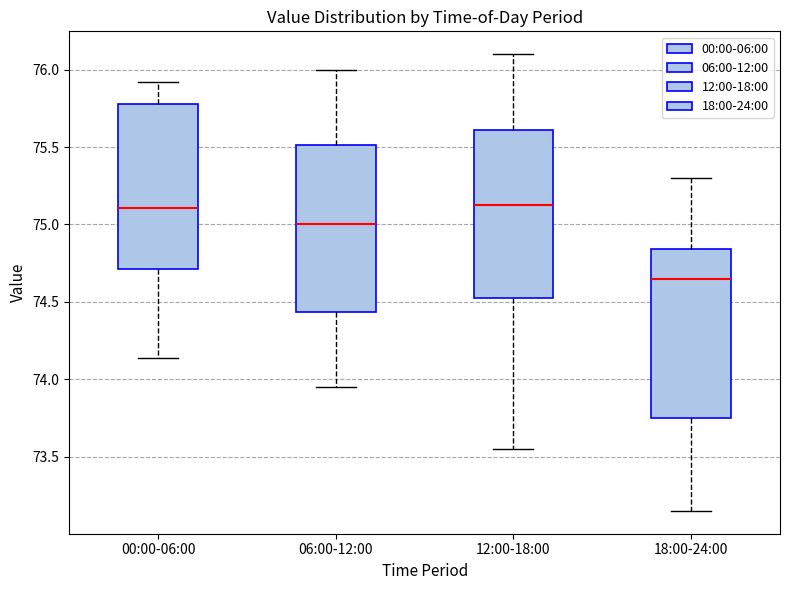

Where is the lower edge of the box for 18:00-24:00 on the y-axis? The values are not printed on the chart, so give them approximately, as read against the axis.

73.75